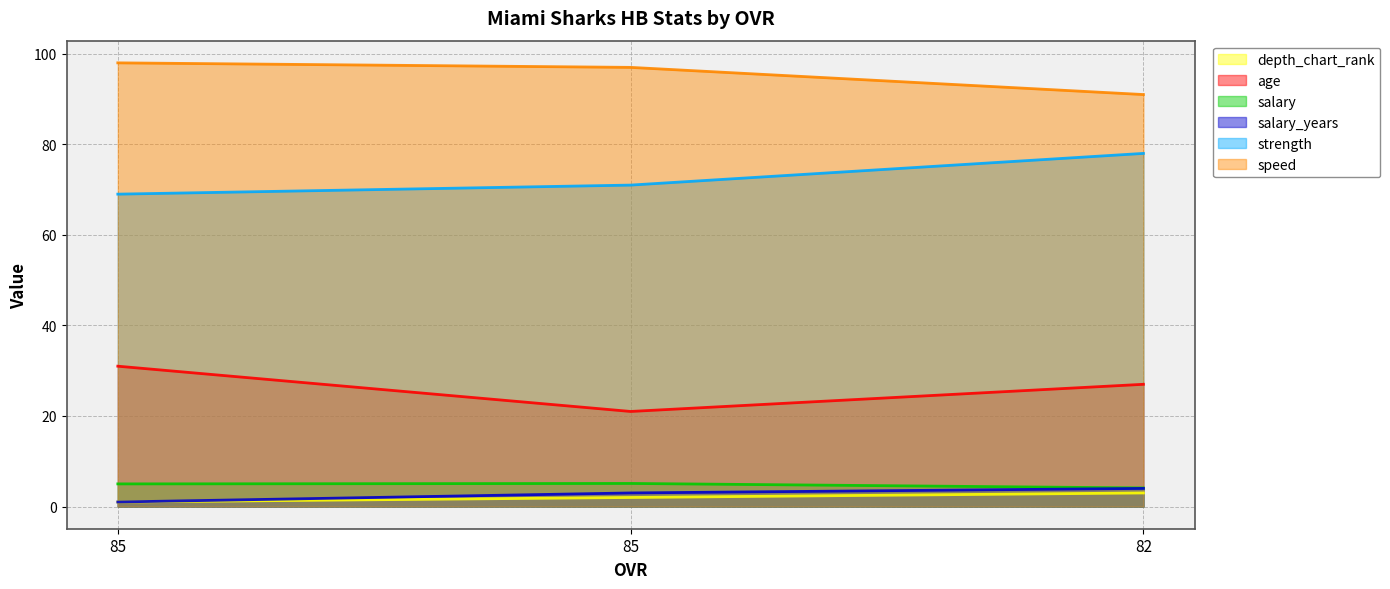

What is the difference between the depth_chart_rank values at 85 and 82?

2.0